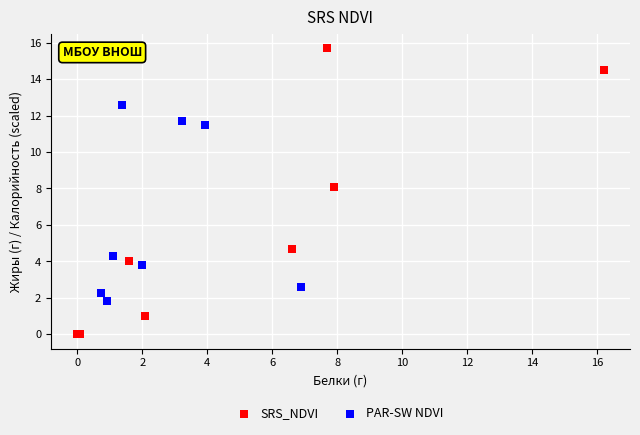

Which series reaches the maximum Y coordinate?

SRS_NDVI